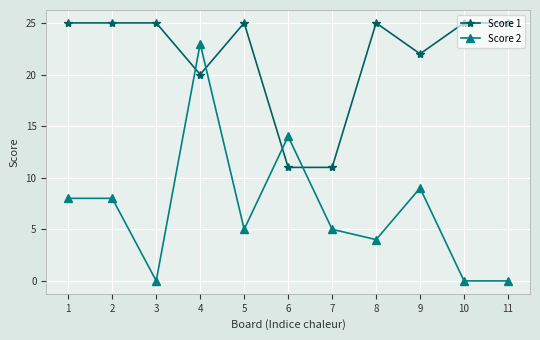

The Score 1 series shows 25 at 10. True or false?

True